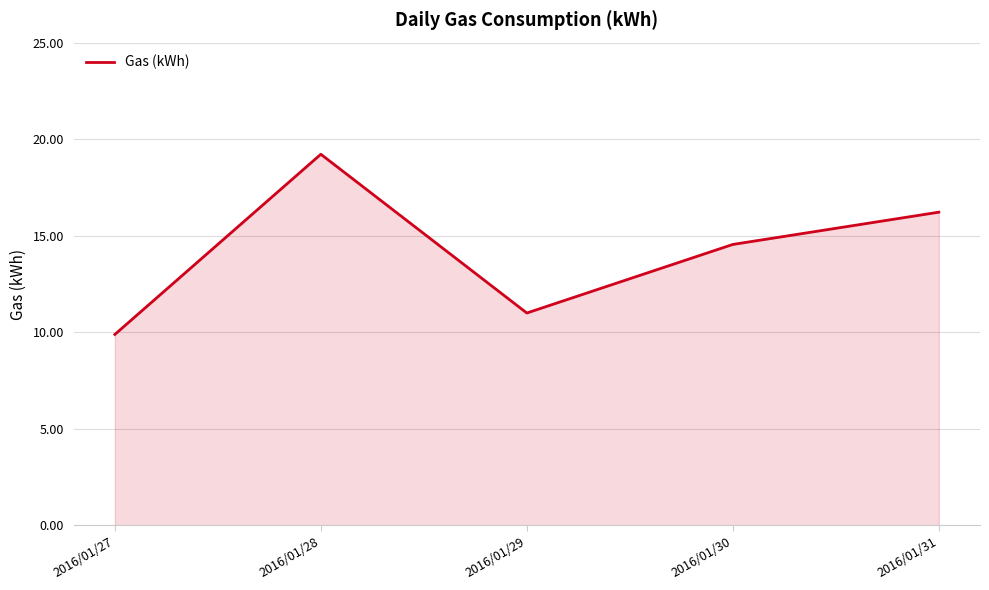

Reading left to right, transcribe all the data shown in this chart.

2016/01/27=9.9	2016/01/28=19.2	2016/01/29=11.0	2016/01/30=14.6	2016/01/31=16.2